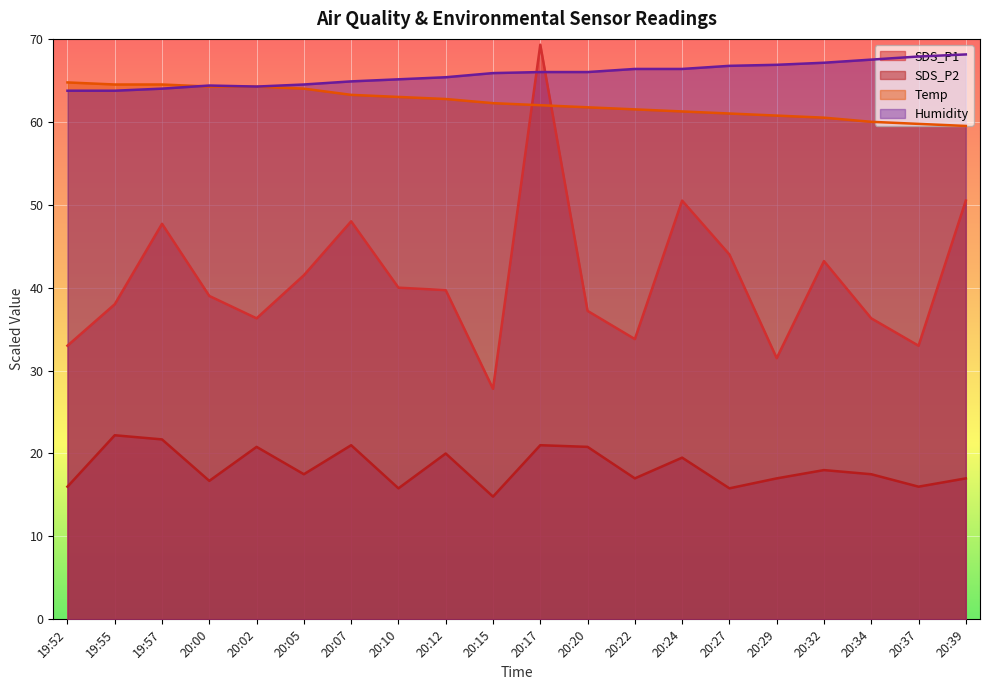

At which category is the sum across all series the highest?

20:17